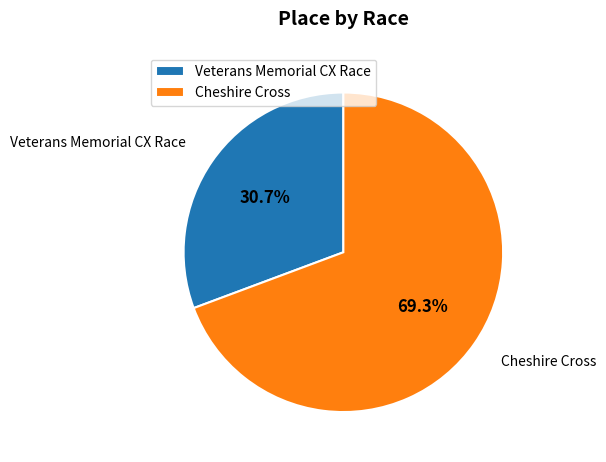

True or false: Veterans Memorial CX Race accounts for 44% of the total.

False